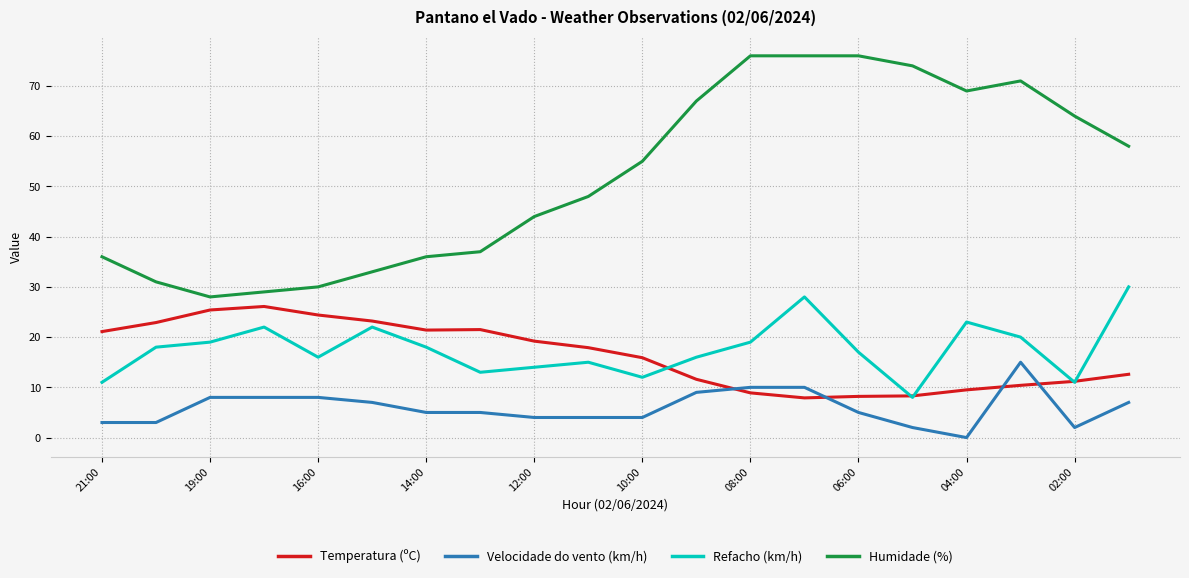

True or false: Velocidade do vento (km/h) and Humidade (%) cross at least once.

False